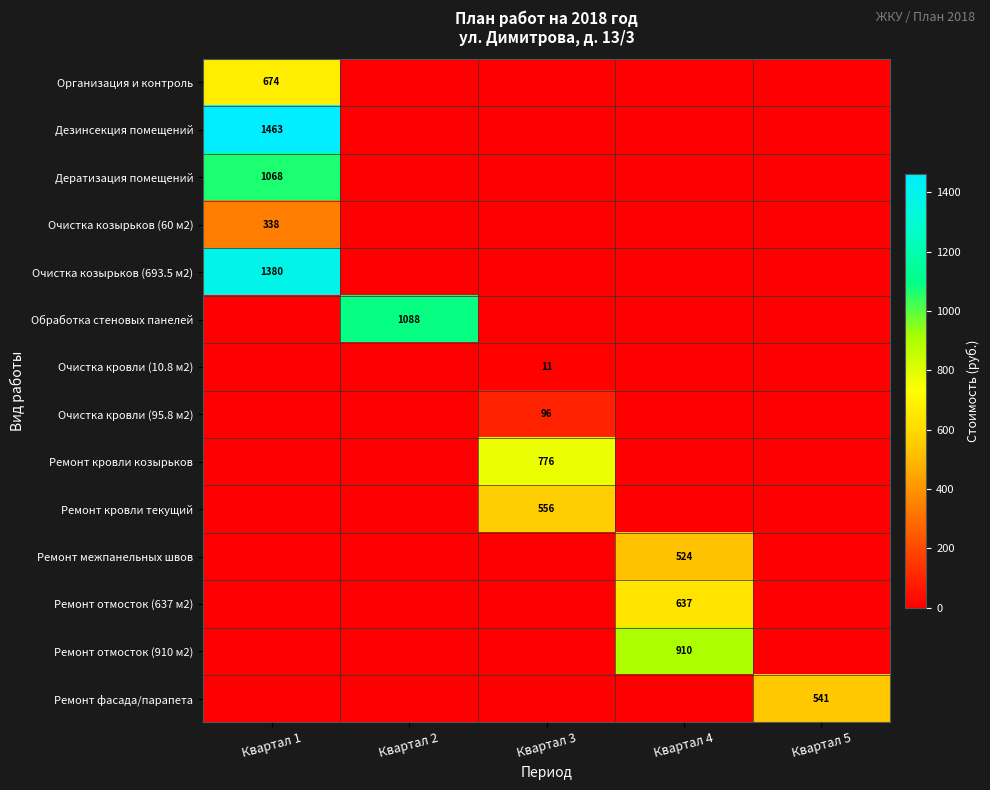

Is it true that Обработка стеновых панелей equals 1088 at Квартал 2?

True